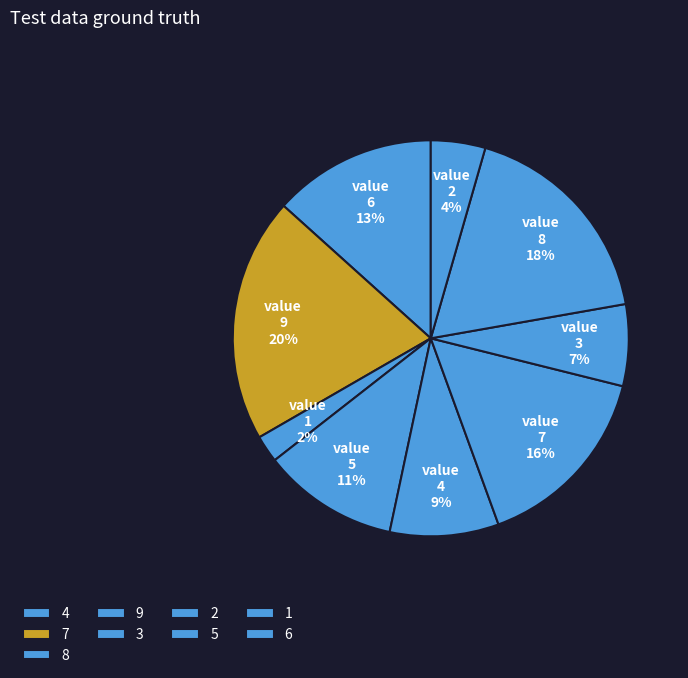

True or false: 8 accounts for 15% of the total.

False